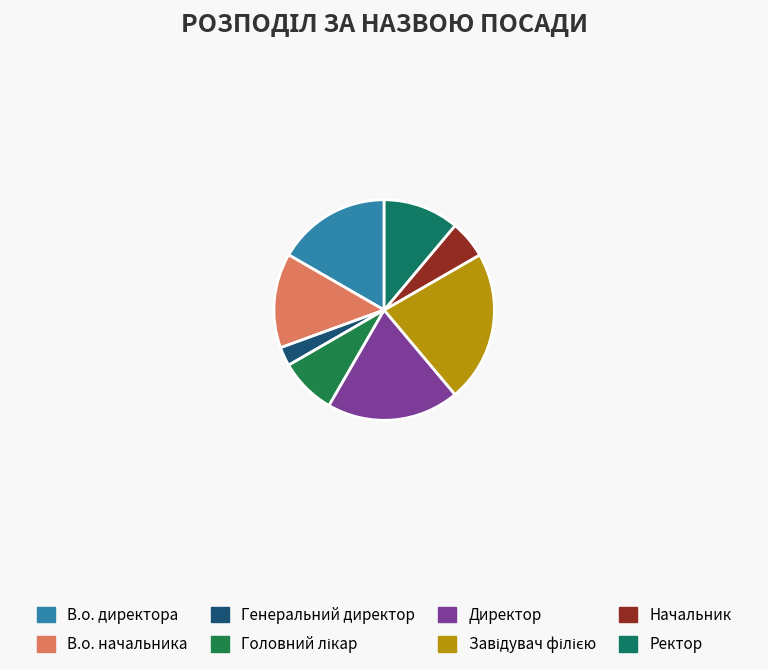

Count the number of slices in the pie.

8